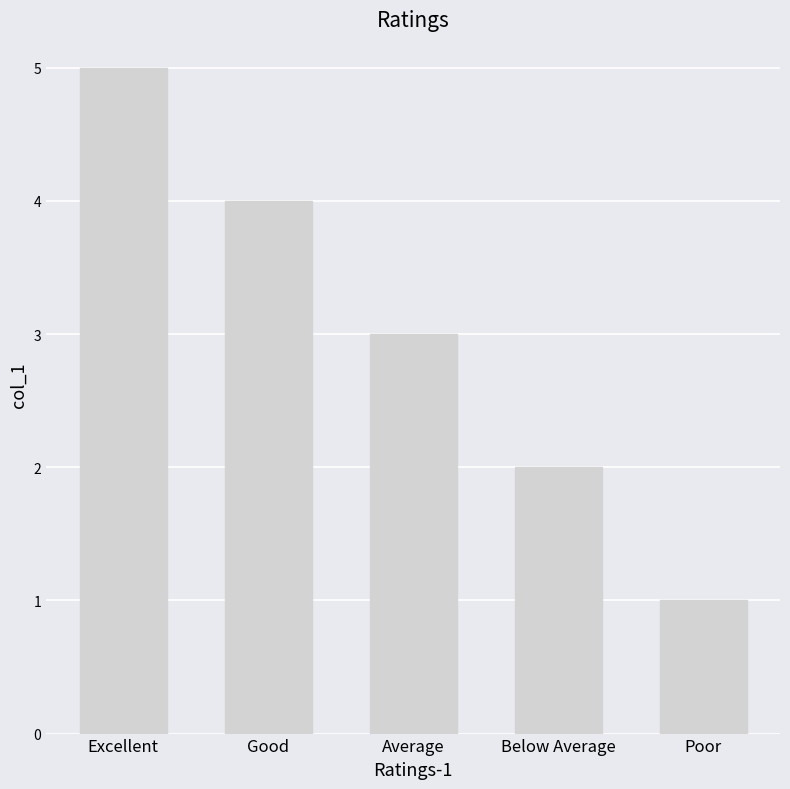

How many values are between 2 and 4?

3